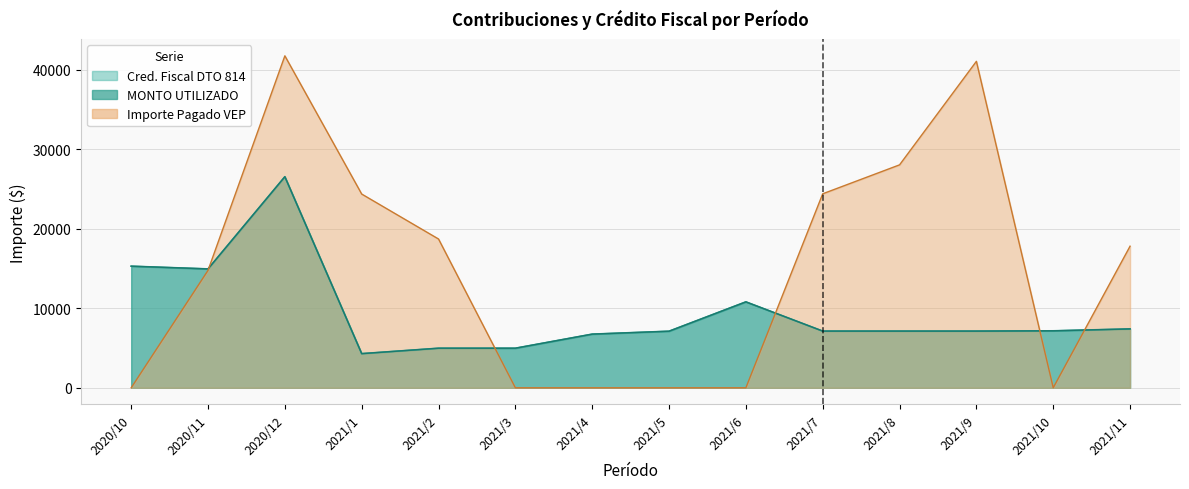

Where does the Importe Pagado VEP series first go above 17802?

2020/12